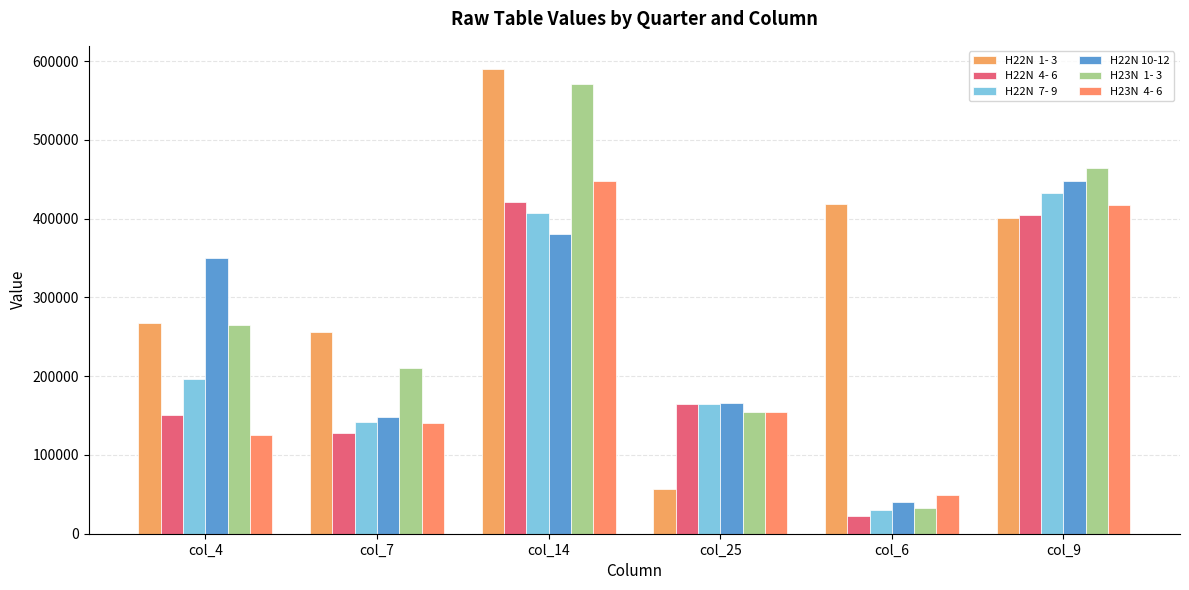

Reading left to right, what are all the values shown in this chart?

H22N  1- 3: 267449	256200	589881	56798	419041	401195
H22N  4- 6: 150640	127686	420516	164983	22356	404825
H22N  7- 9: 196005	142310	406894	164529	29690	432057
H22N 10-12: 349511	148106	380169	166389	40201	448275
H23N  1- 3: 265382	210977	570586	154264	32477	464011
H23N  4- 6: 125488	140767	447625	154640	49403	417788